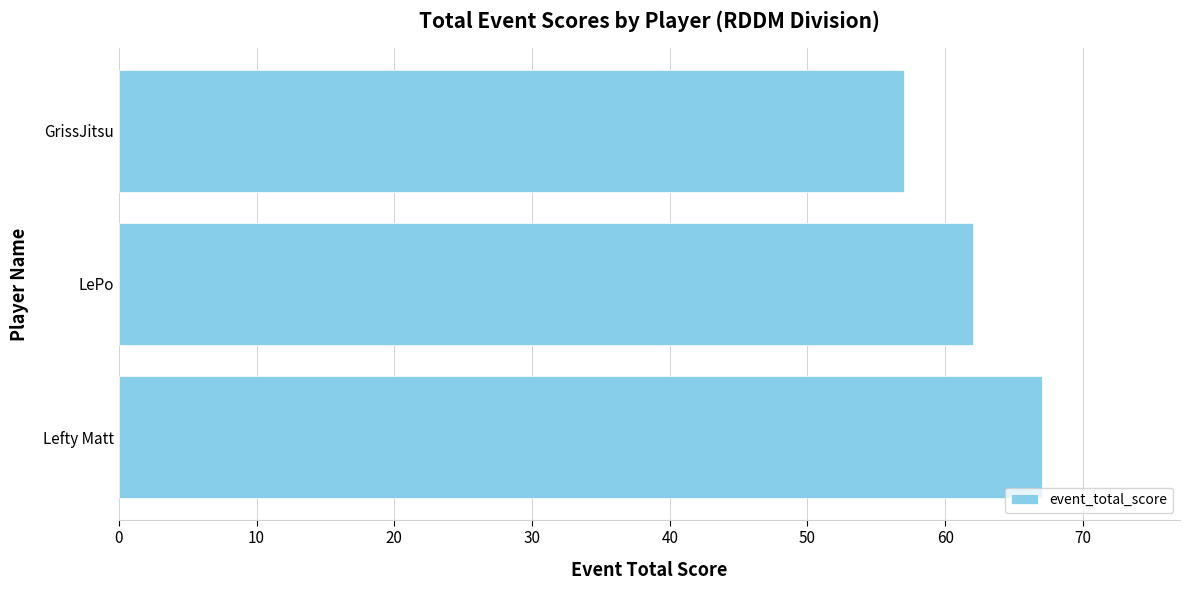

How many values are below 62?

1